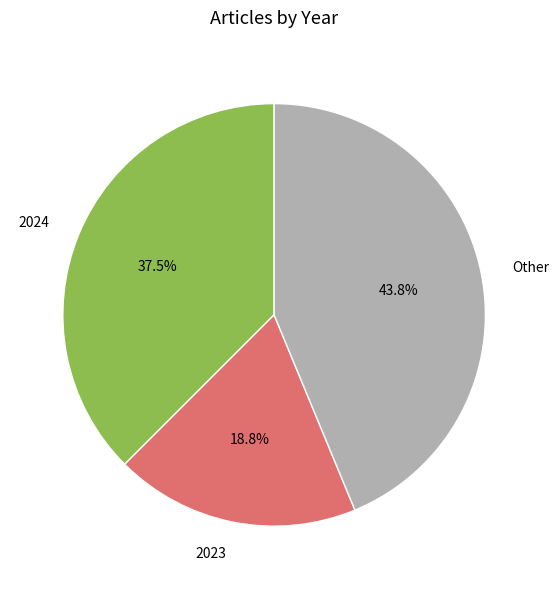

Do 2024 and Other together represent more than half of the pie?

Yes